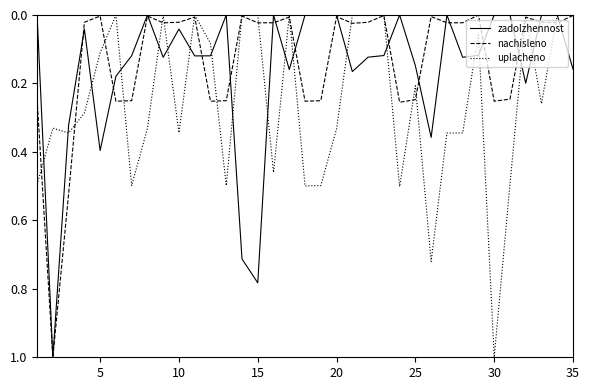

List the series in order of their overall mean, lowest first.

nachisleno, zadolzhennost, uplacheno